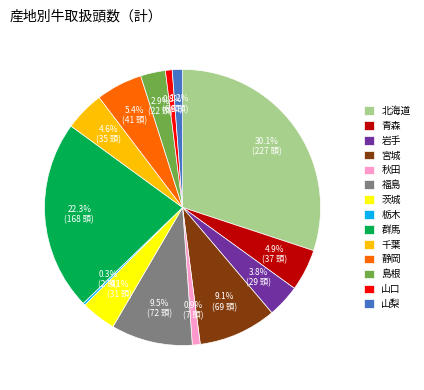

Does any single category account for the majority?

No